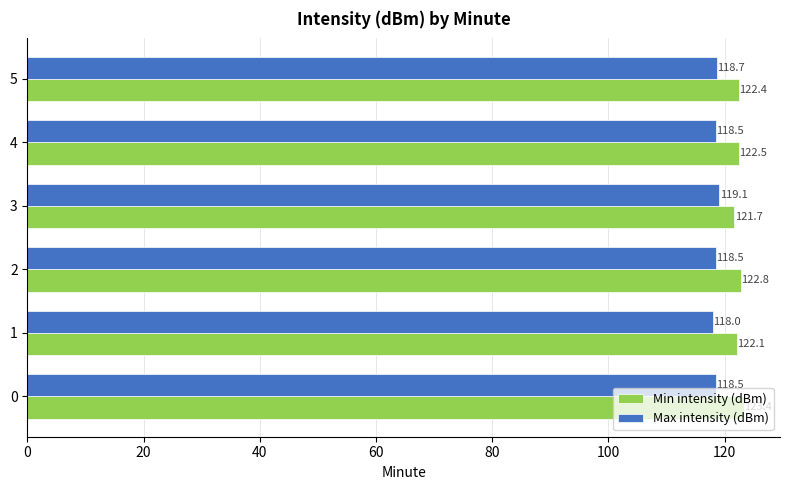

Rank the series at 2 from highest to lowest value.

Min intensity (dBm), Max intensity (dBm)